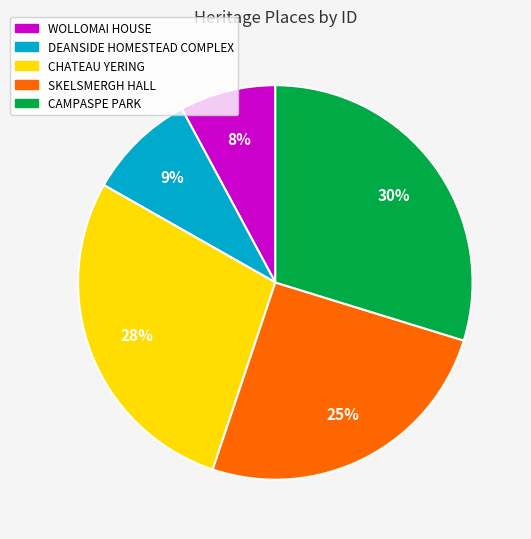

Which slice is the largest?

CAMPASPE PARK